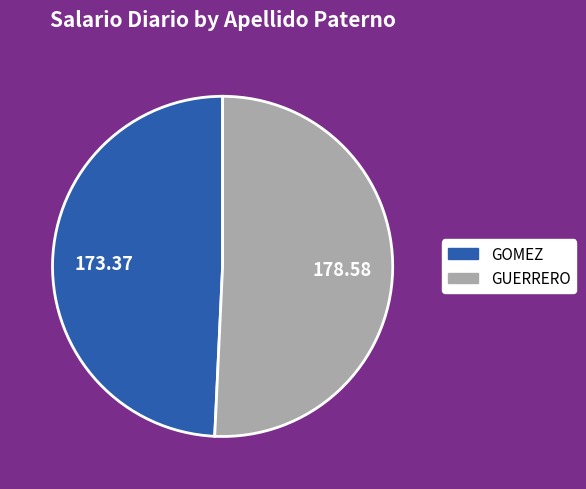

Does any single category account for the majority?

Yes